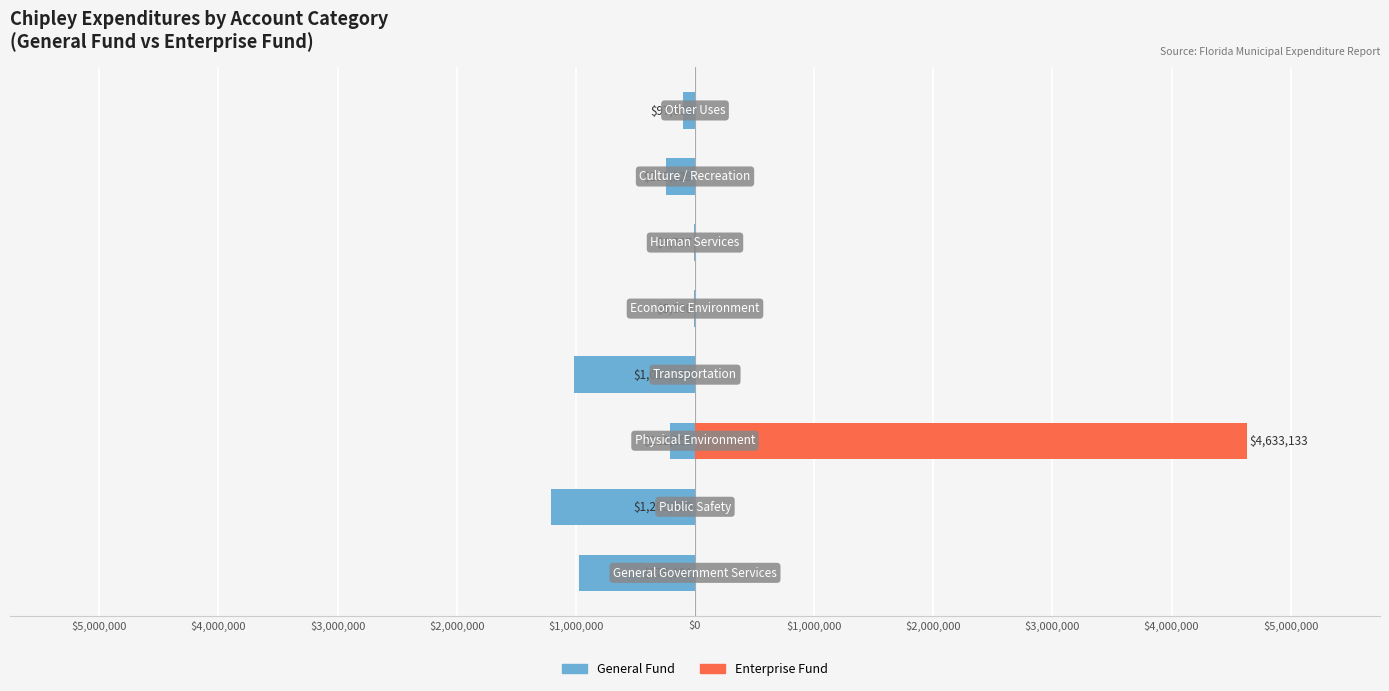

Which series changed the most between $3,000,000 and $2,000,000?

Enterprise Fund